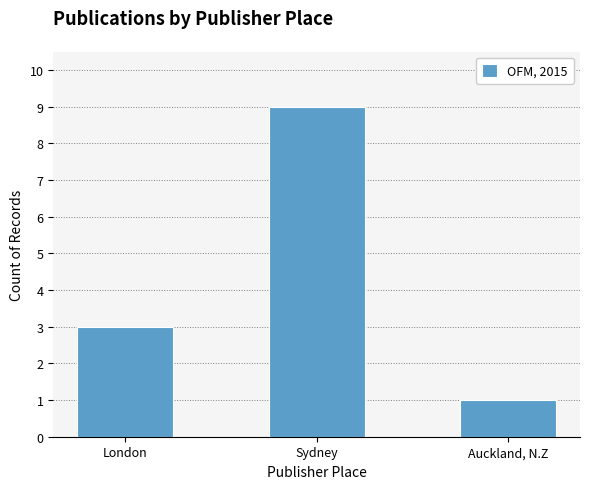

Reading left to right, what are all the values shown in this chart?

3	9	1